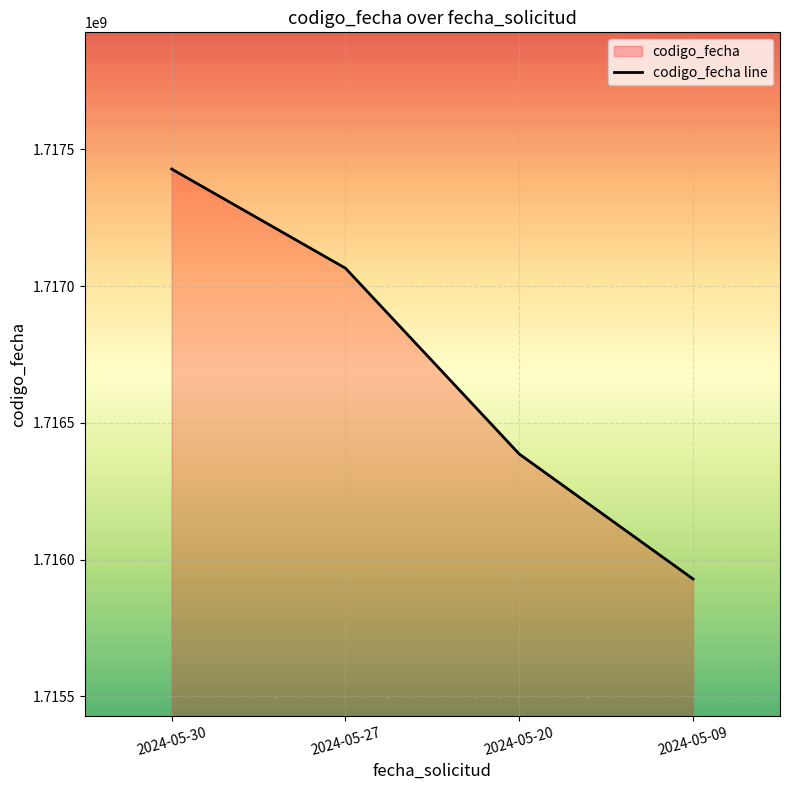

Reading left to right, what are all the values shown in this chart?

1717428234	1717065618	1716385989	1715929066